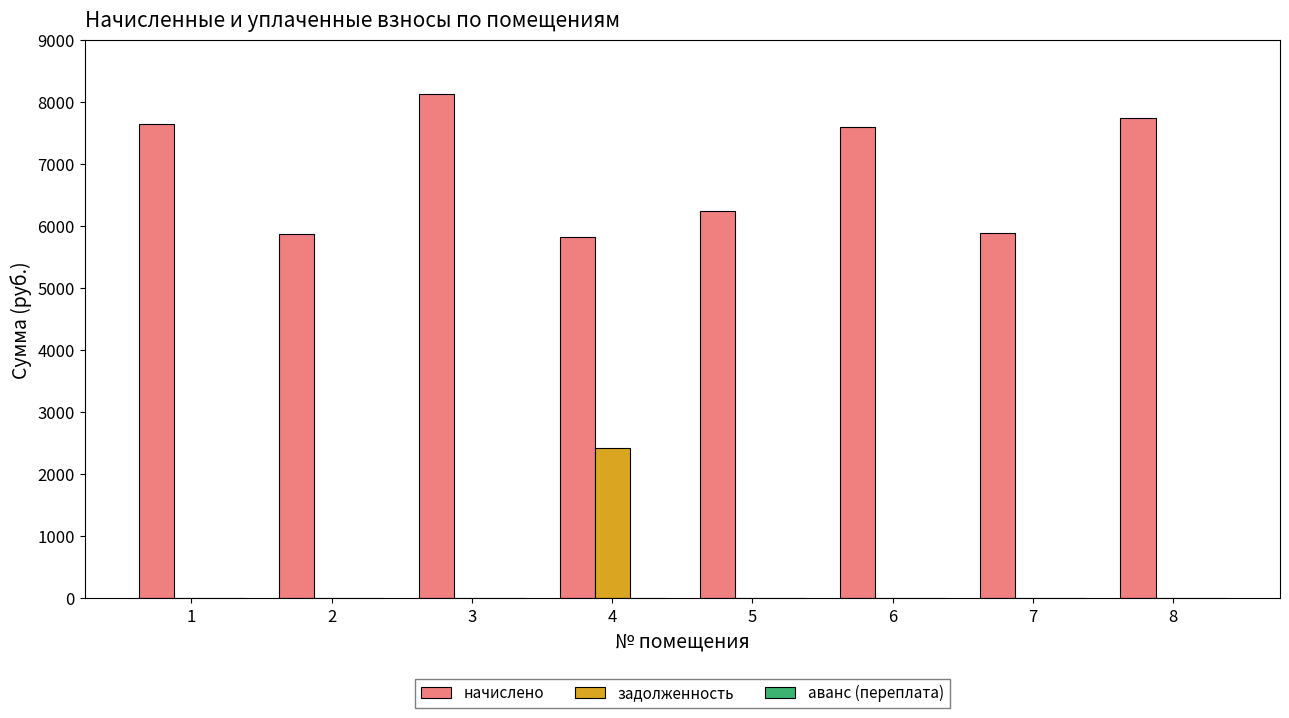

Between 1 and 5, which series saw the biggest shift?

начислено